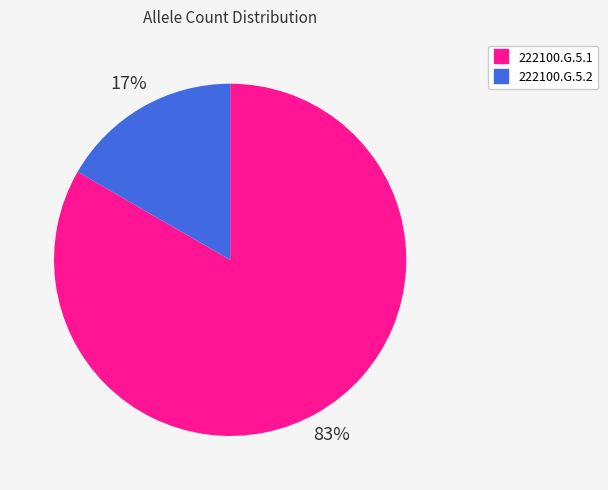

To the nearest percent, what is the average slice percentage?

50%